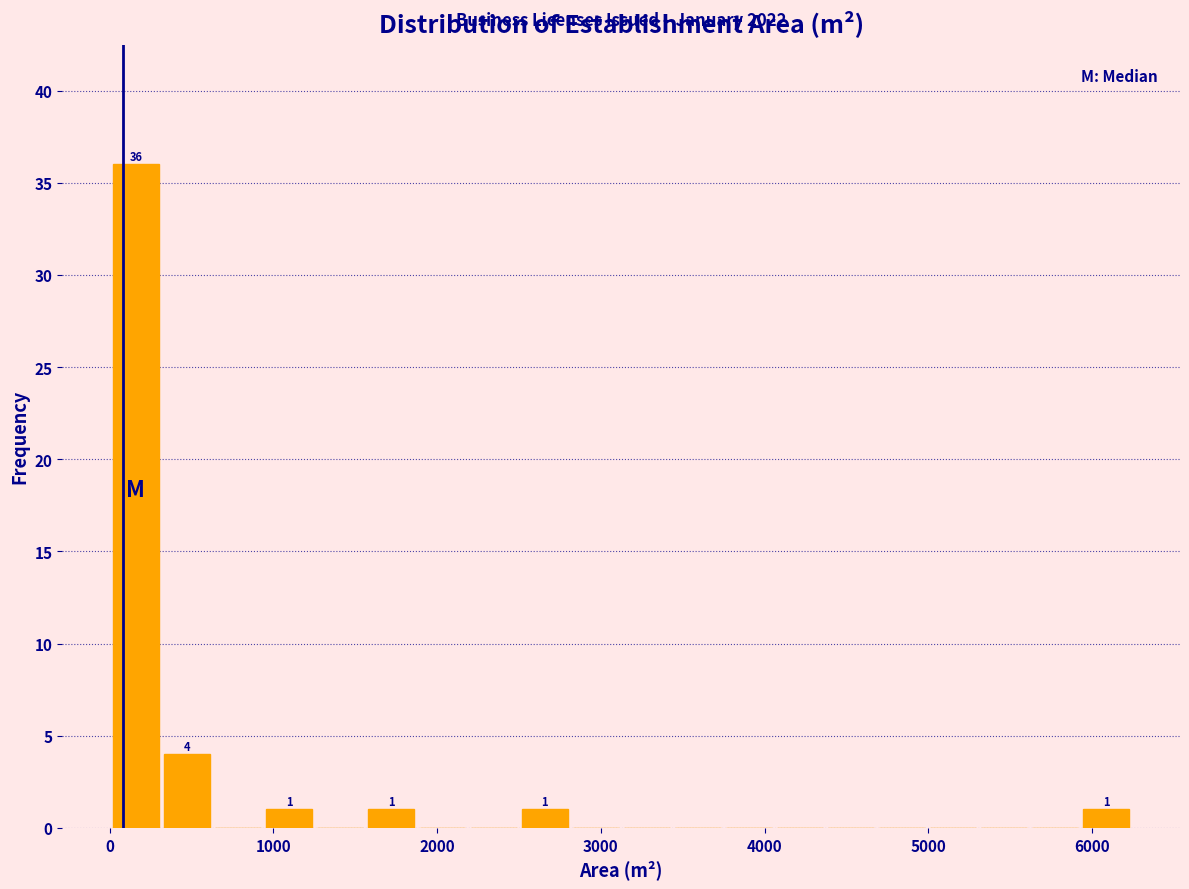

Around what value on the x-axis is the tallest bar? Give the approximate position of its centre, as read against the axis.

200